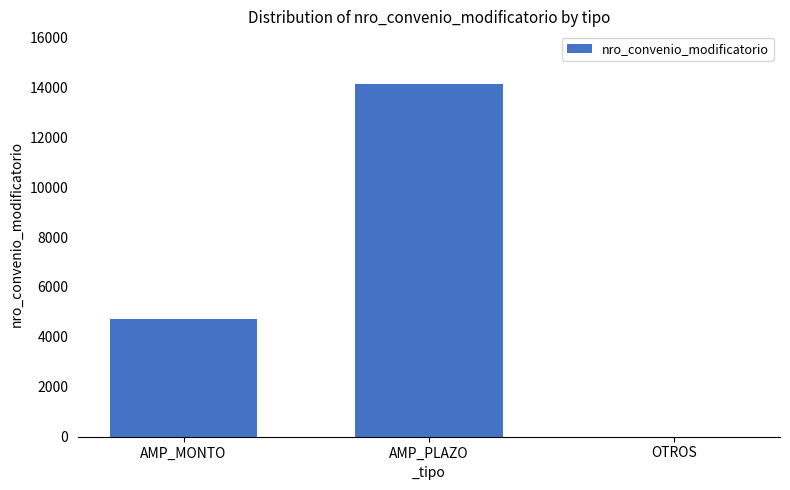

What is the average value?

6278